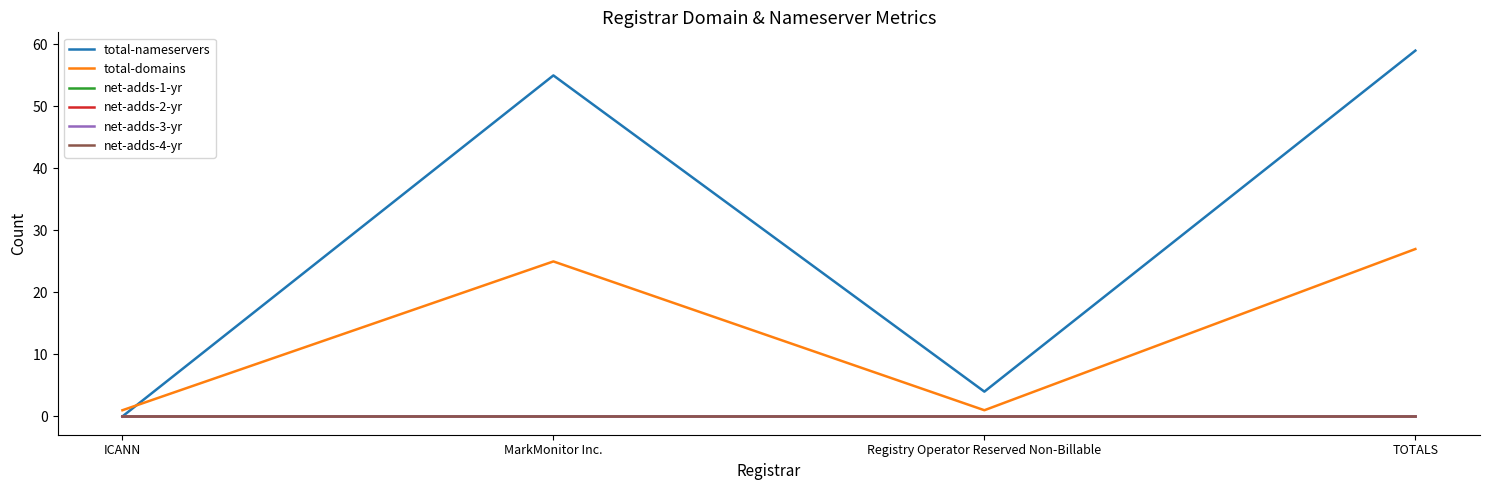

Does the chart display data point markers on the line(s)?

No